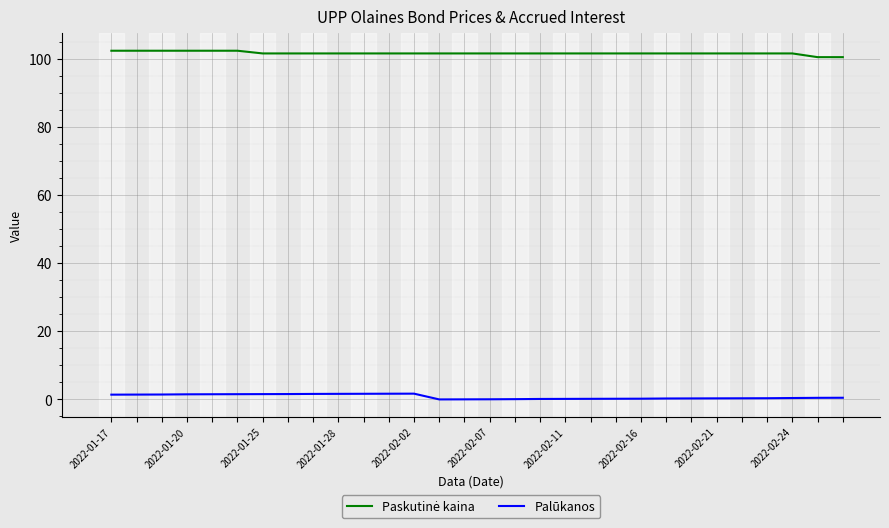

What is the maximum value shown in the chart?

102.3